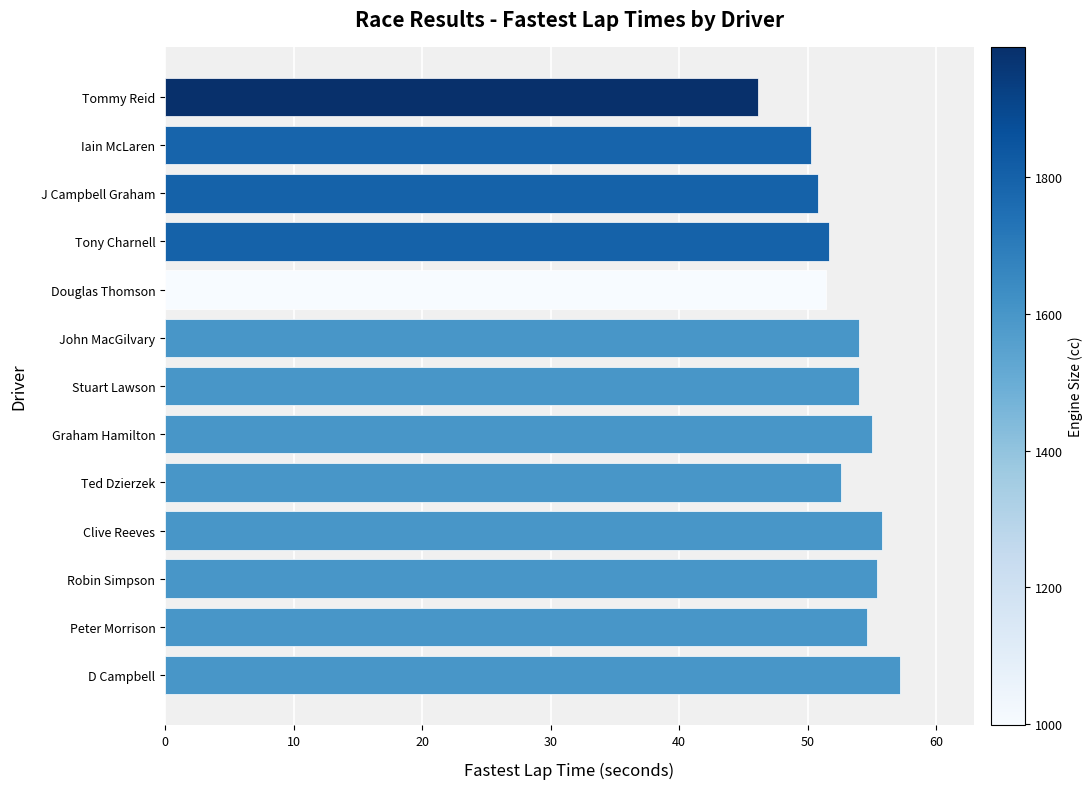

What is the difference between the second highest and second lowest values?

5.5